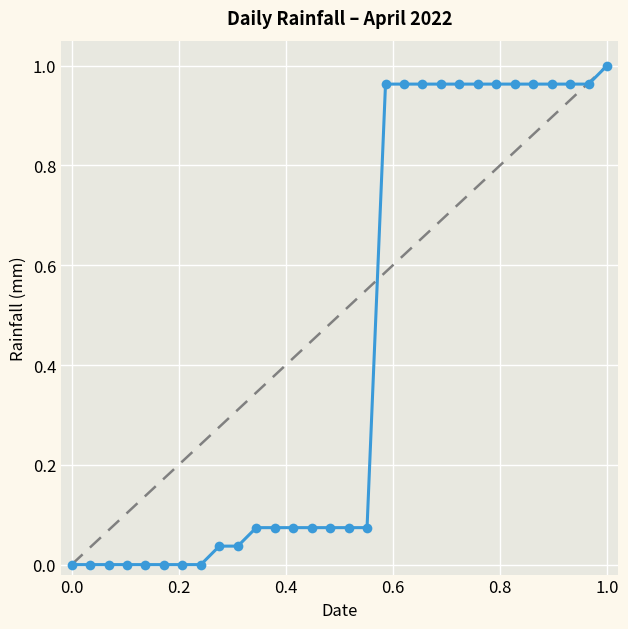

What is the average value?

0.4